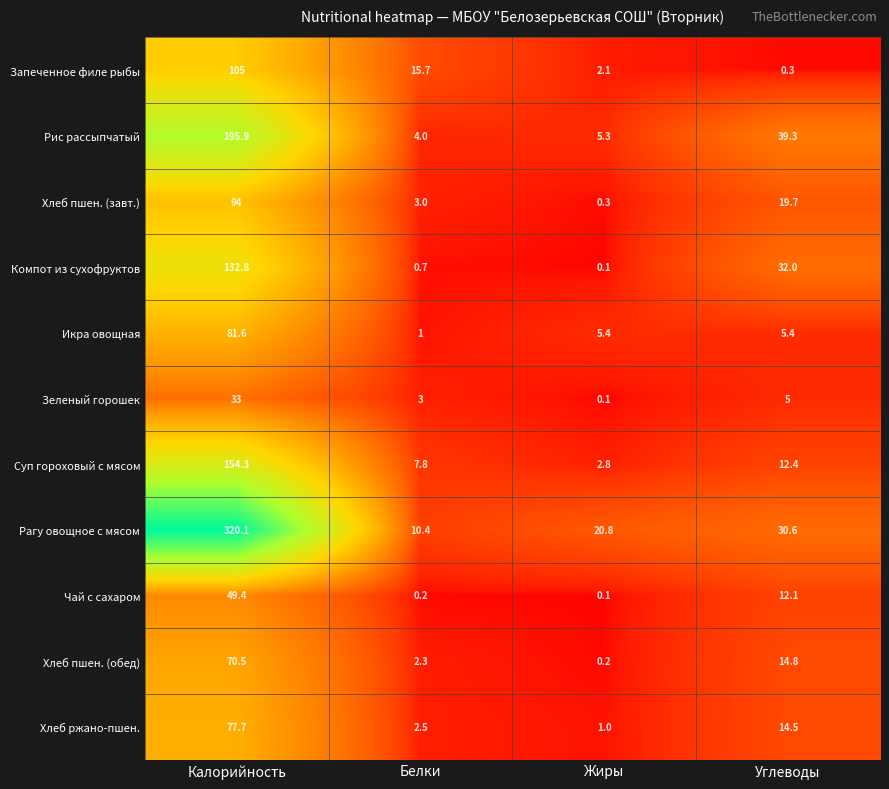

What is the difference between the highest and lowest values at Жиры?

20.7